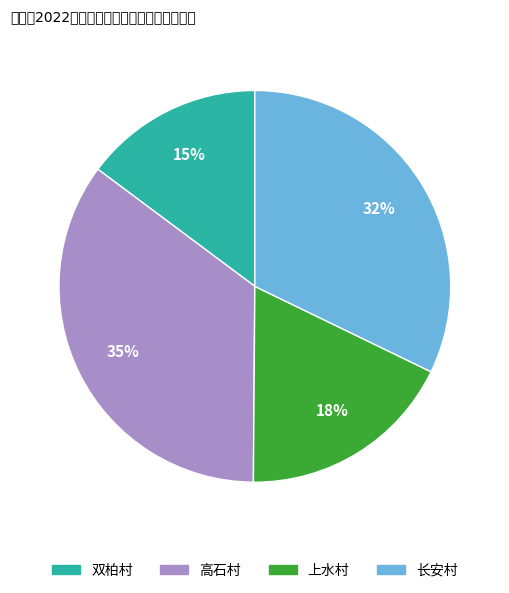

To the nearest percent, what is the combined percentage of 上水村 and 高石村?

53%